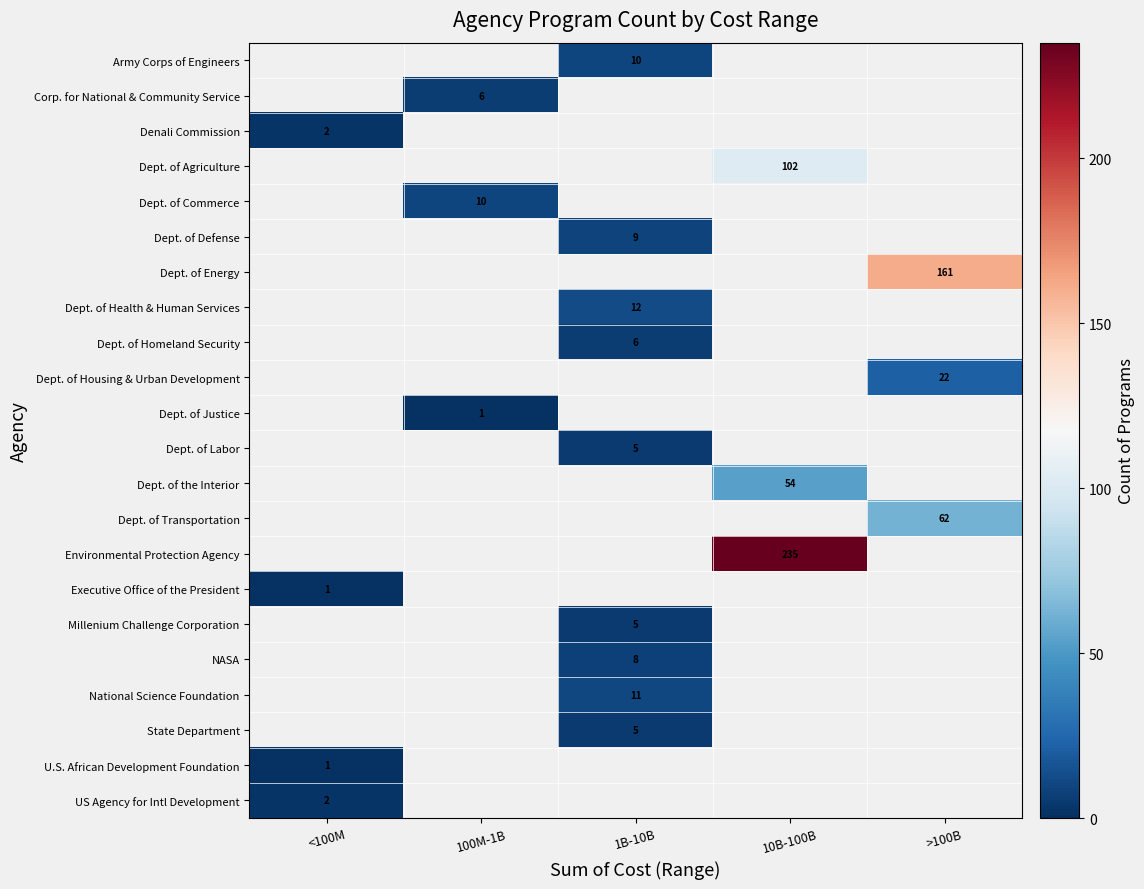

How many data points does each series have?

5